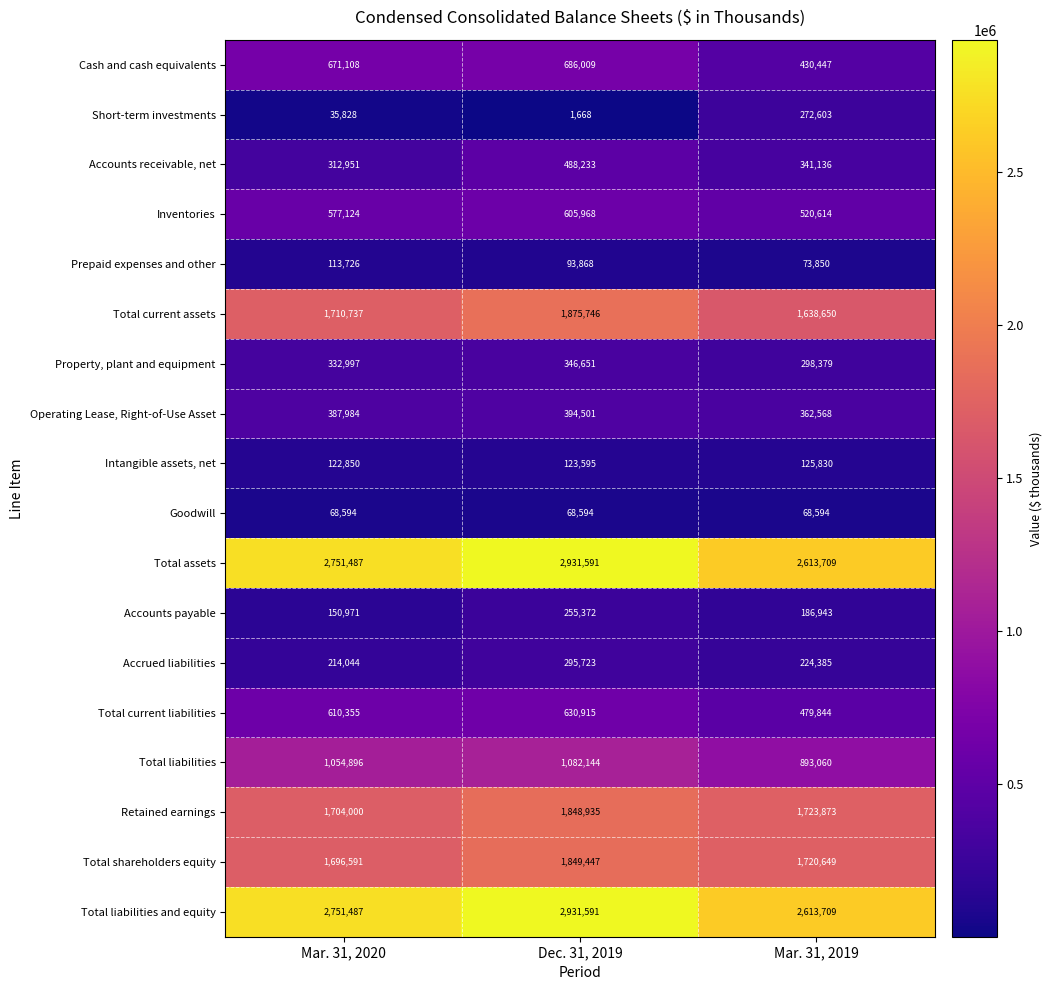

At how many categories does at least one series exceed 512855?

3